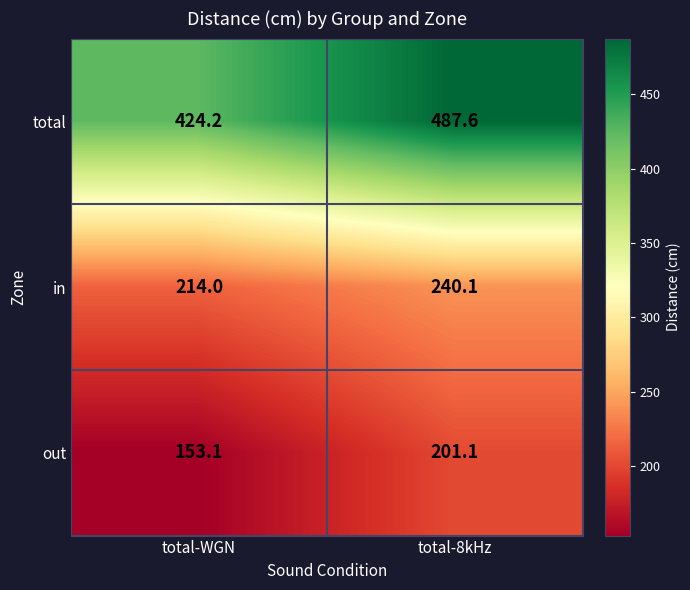

Where does the out series first go above 201?

total-8kHz